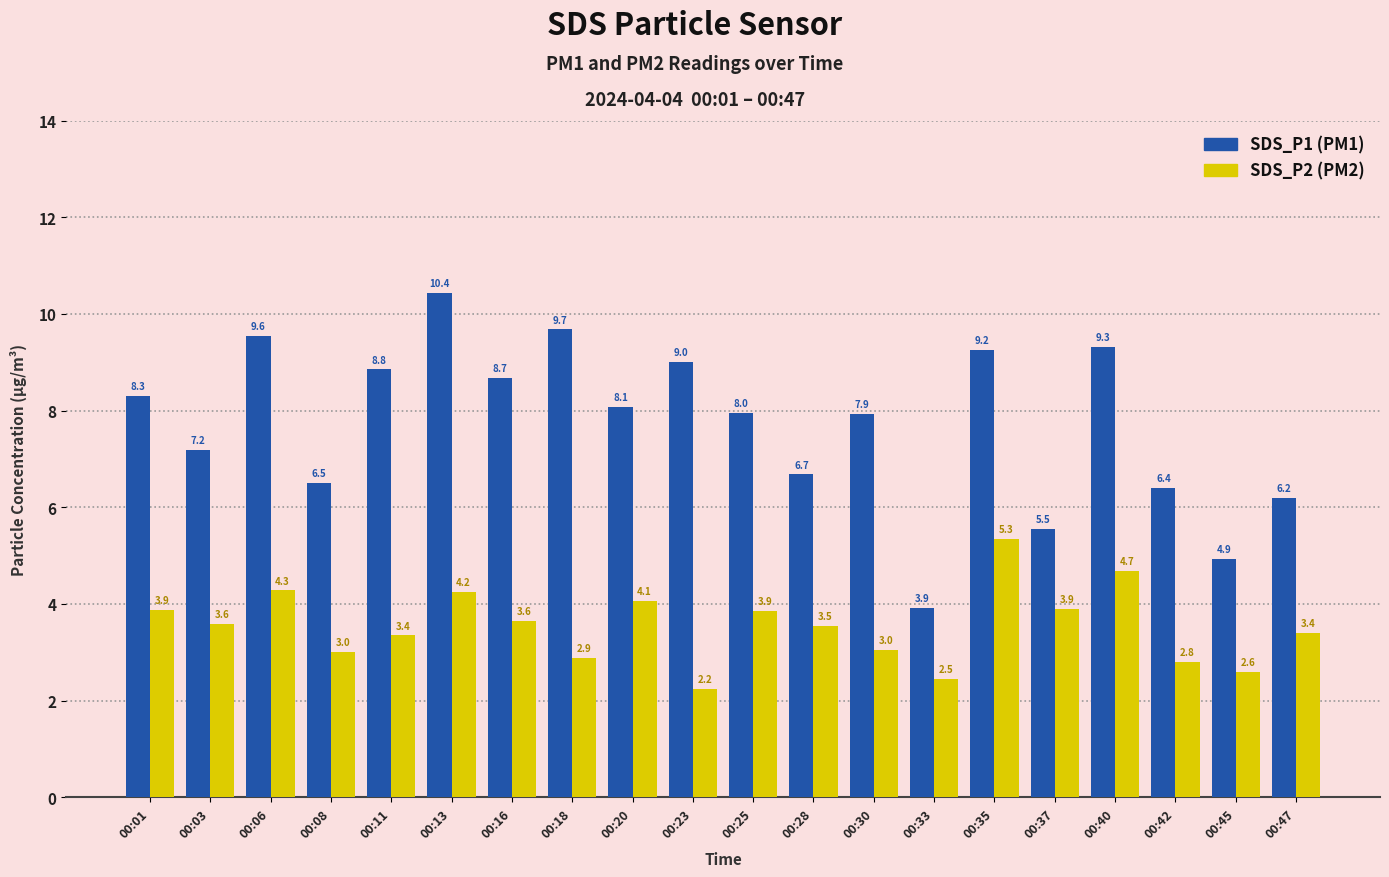

What is the total value across all series at 00:45?

7.5